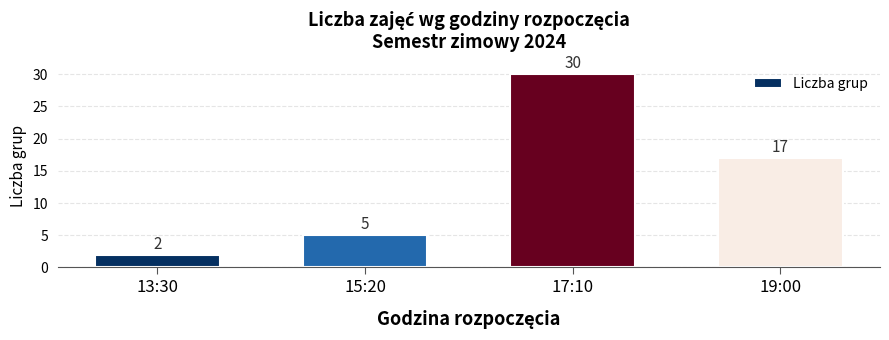

Reading right to left, list all the values displayed in this chart.

17	30	5	2